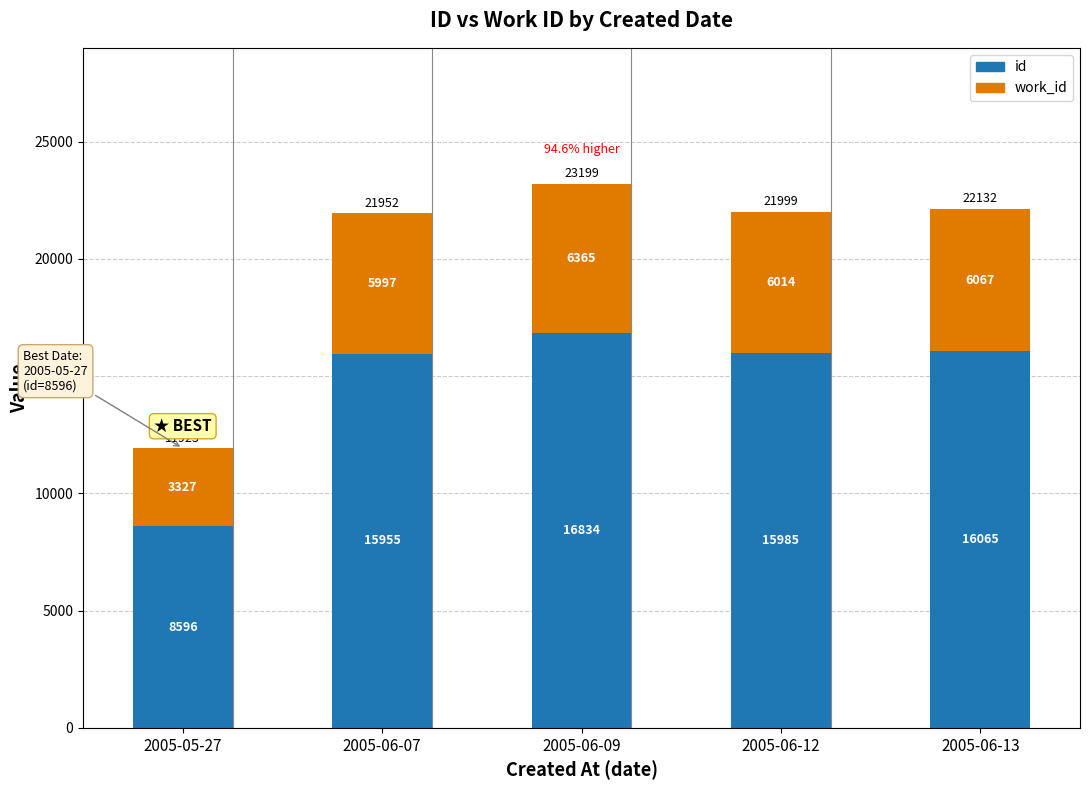

Rank the categories by id value from lowest to highest.

2005-05-27, 2005-06-07, 2005-06-12, 2005-06-13, 2005-06-09